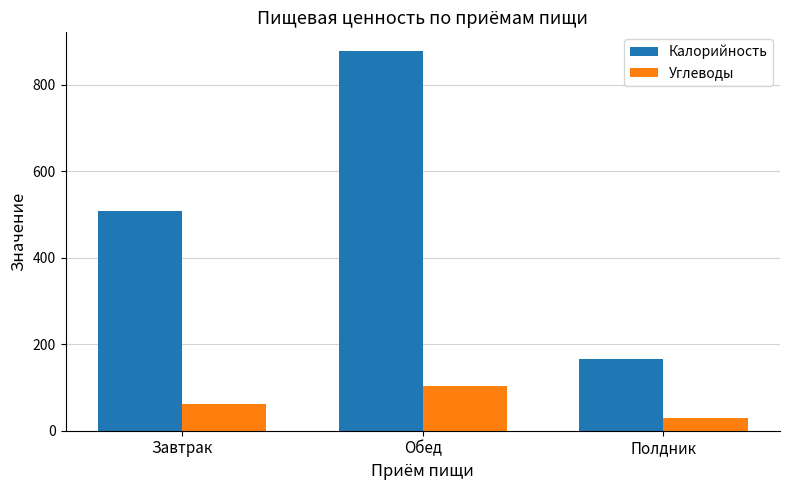

The value of Калорийность at Обед is 877. True or false?

True